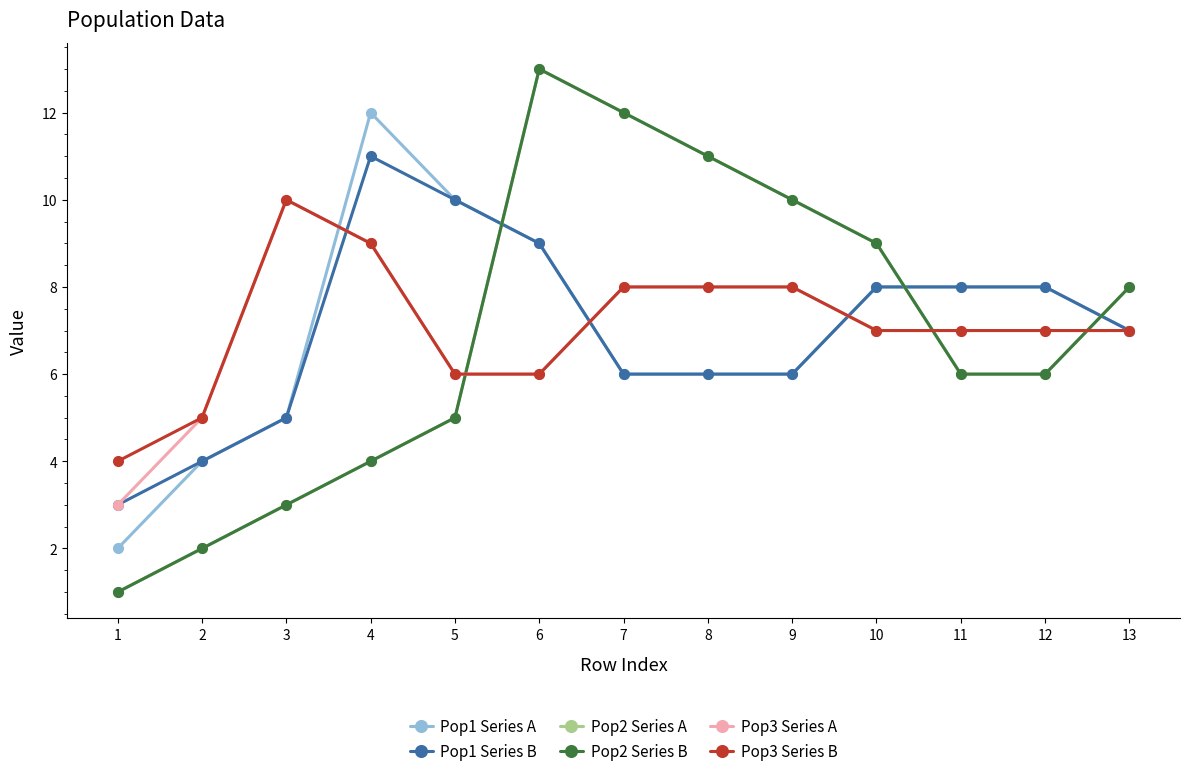

Which has a higher value, 3 or 12?

12